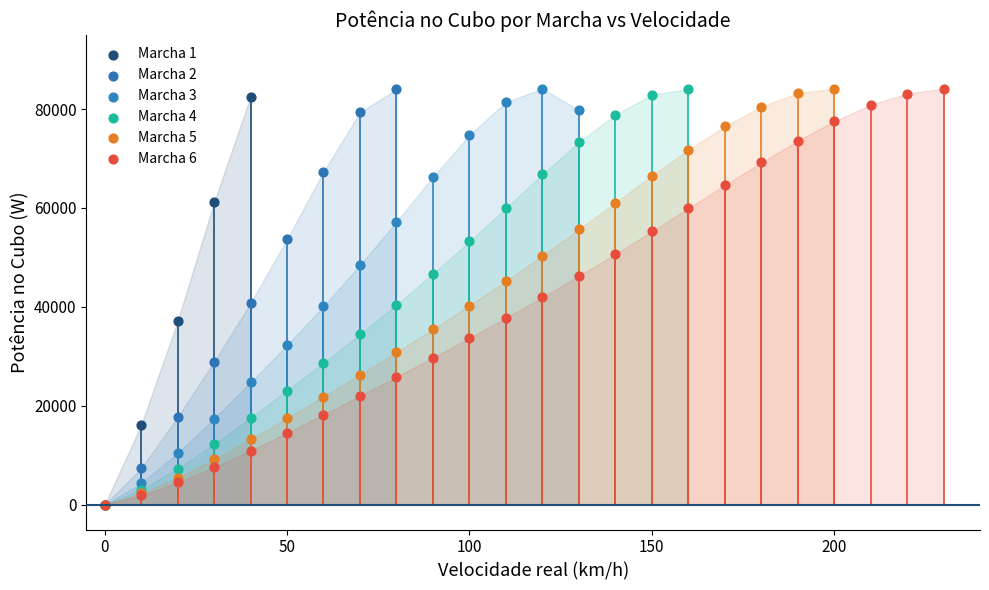

What are all the series names shown in the legend?

Marcha 1, Marcha 2, Marcha 3, Marcha 4, Marcha 5, Marcha 6